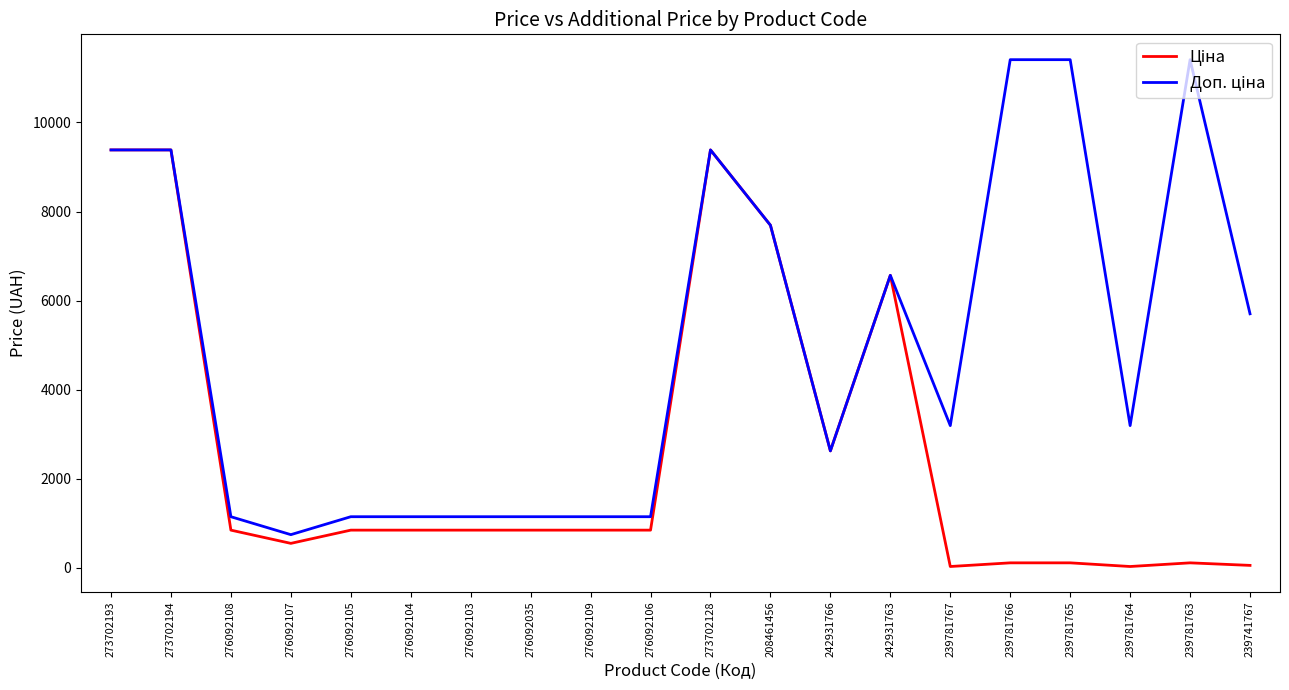

Which has a higher value, 273702194 or 276092105?

273702194